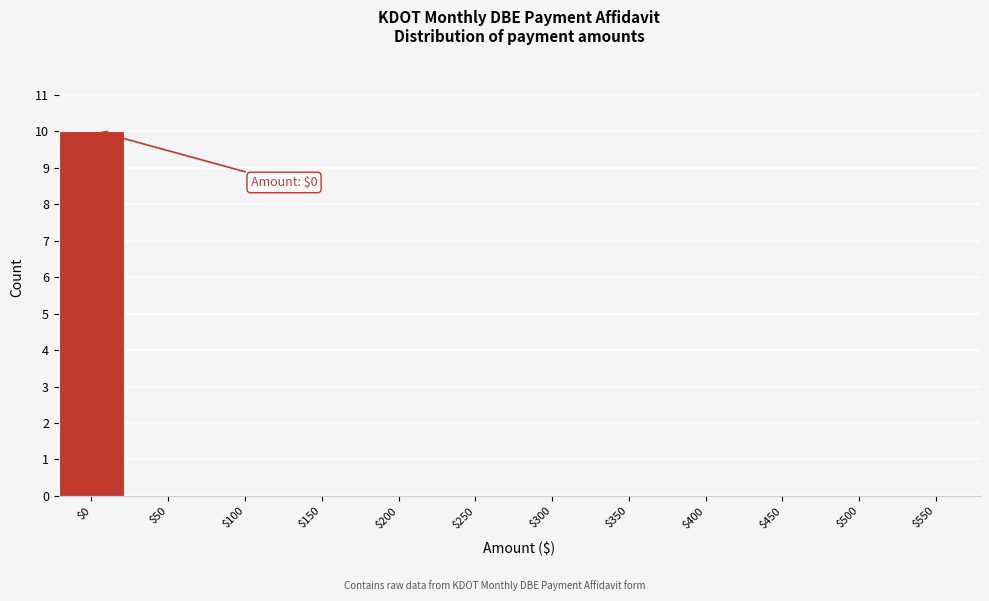

What is the sum of all values?

10